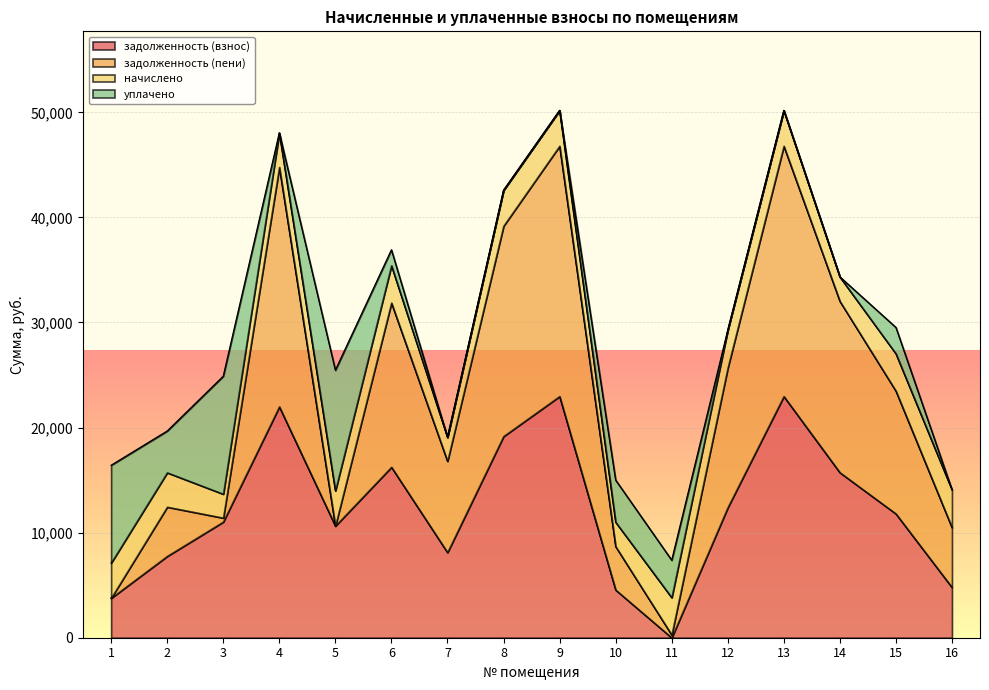

Which series has the widest spread of values?

задолженность (пени)